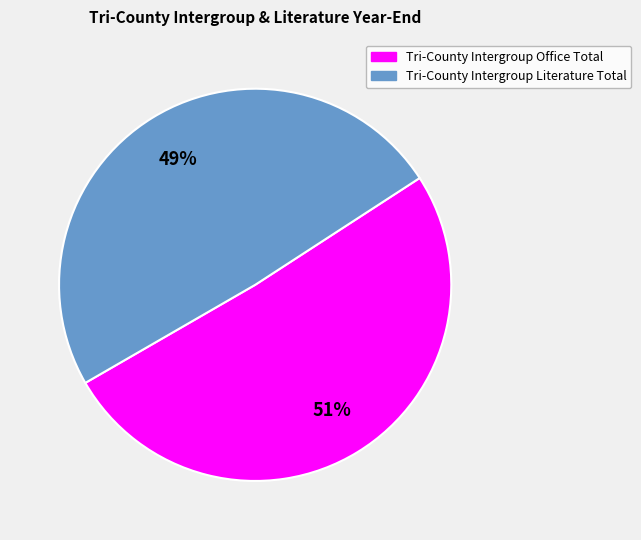

To the nearest percent, what is the average slice percentage?

50%